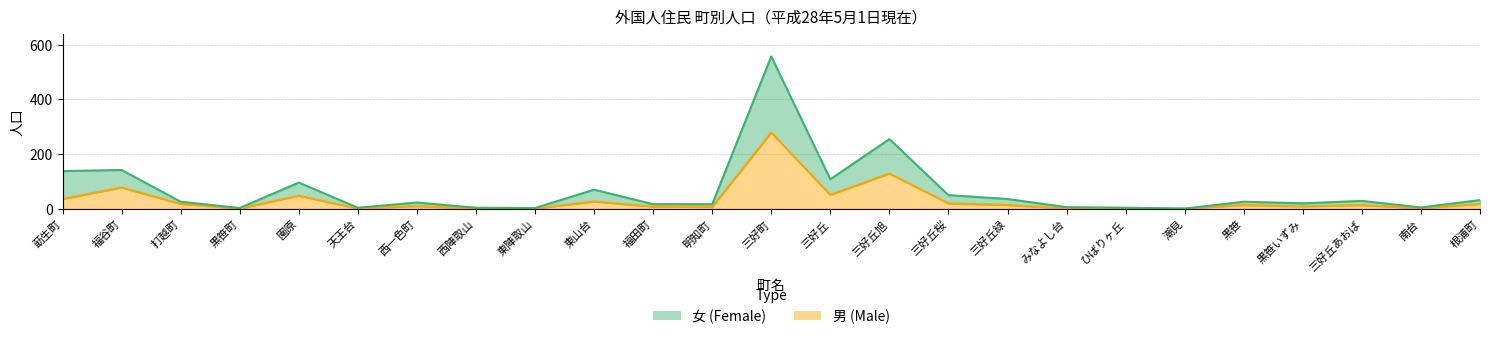

Rank the series at 福谷町 from lowest to highest value.

男, 女